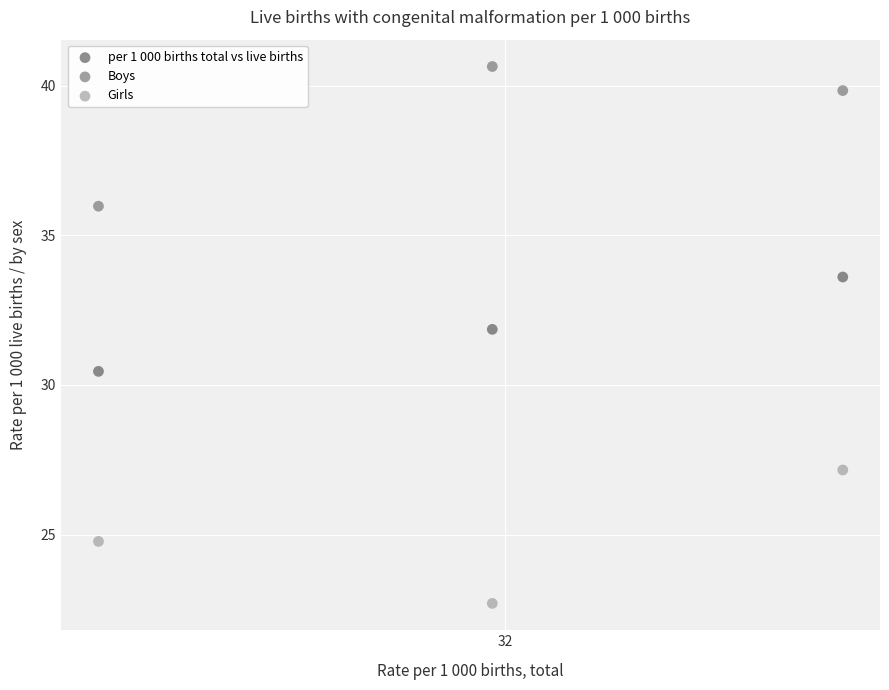

What are all the series names shown in the legend?

per 1 000 births total vs live births, Boys, Girls